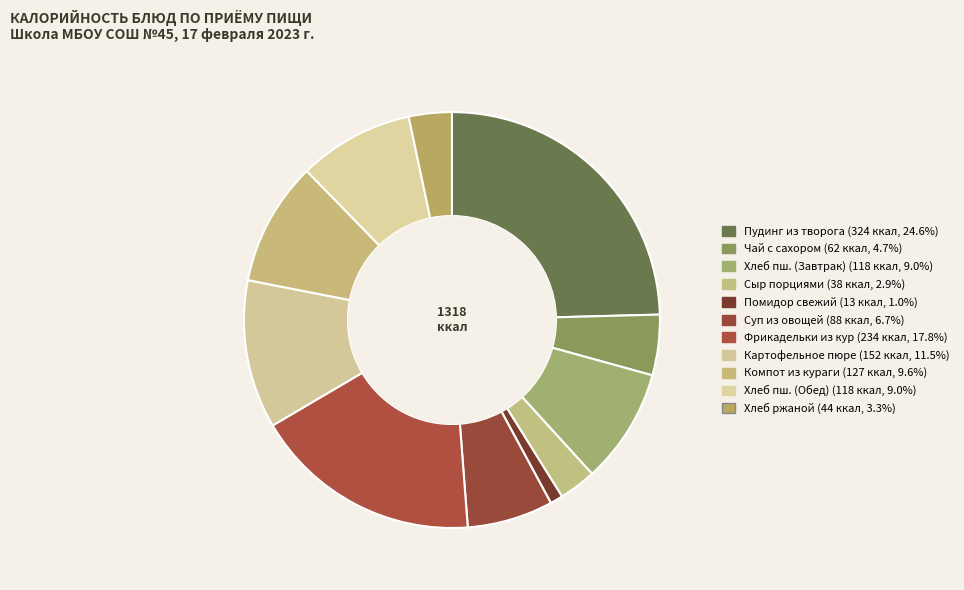

Count the number of slices in the pie.

11